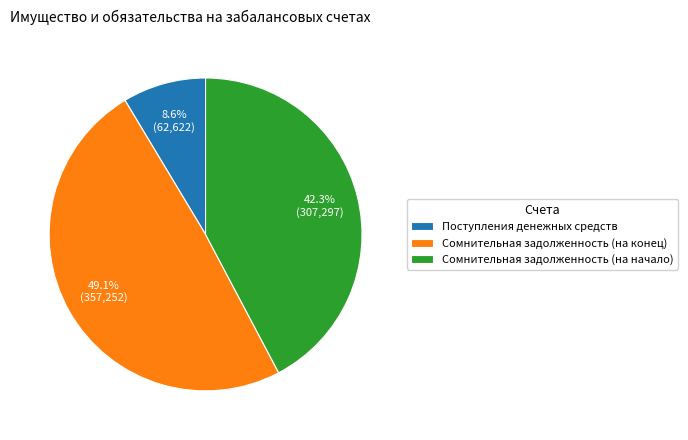

How many slices are in this pie chart?

3